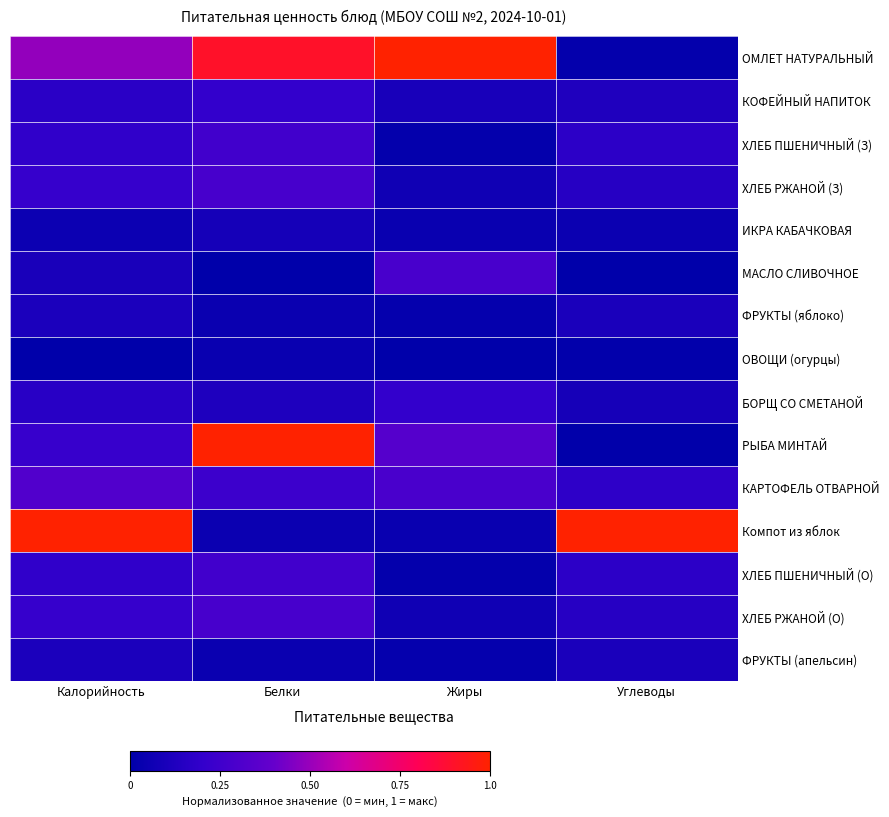

Rank the series at Белки from highest to lowest value.

РЫБА МИНТАЙ, ОМЛЕТ НАТУРАЛЬНЫЙ, ХЛЕБ РЖАНОЙ (З), ХЛЕБ РЖАНОЙ (О), ХЛЕБ ПШЕНИЧНЫЙ (З), ХЛЕБ ПШЕНИЧНЫЙ (О), КАРТОФЕЛЬ ОТВАРНОЙ, КОФЕЙНЫЙ НАПИТОК, БОРЩ СО СМЕТАНОЙ, ИКРА КАБАЧКОВАЯ, Компот из яблок, ФРУКТЫ (яблоко), ФРУКТЫ (апельсин), ОВОЩИ (огурцы), МАСЛО СЛИВОЧНОЕ